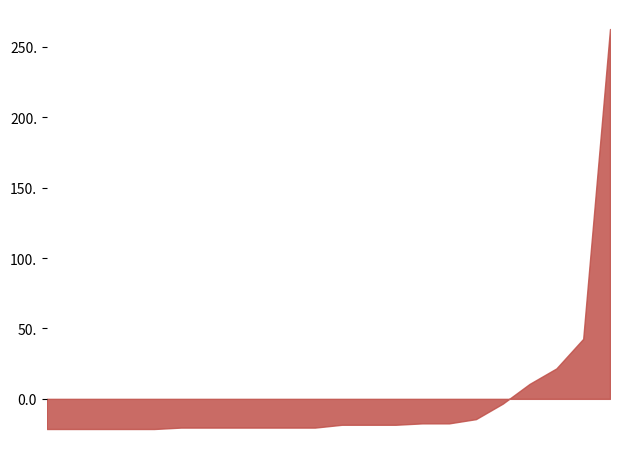

The chart shows a value of 0 at ENMI. True or false?

False